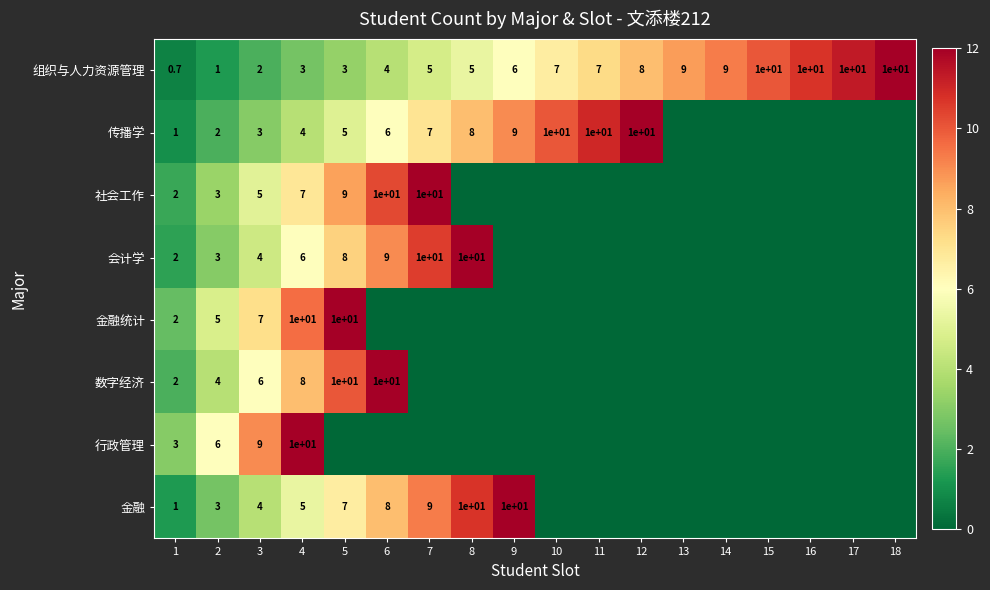

How many values in the 组织与人力资源管理 series are below 7?

9